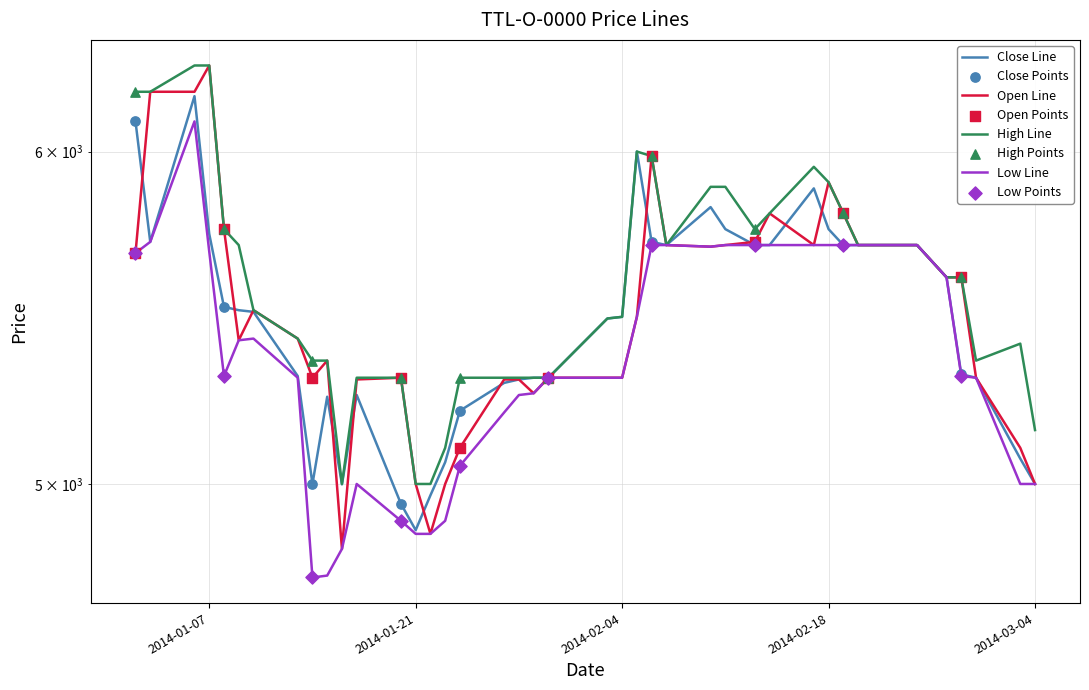

Which series reaches the maximum Y coordinate?

Open